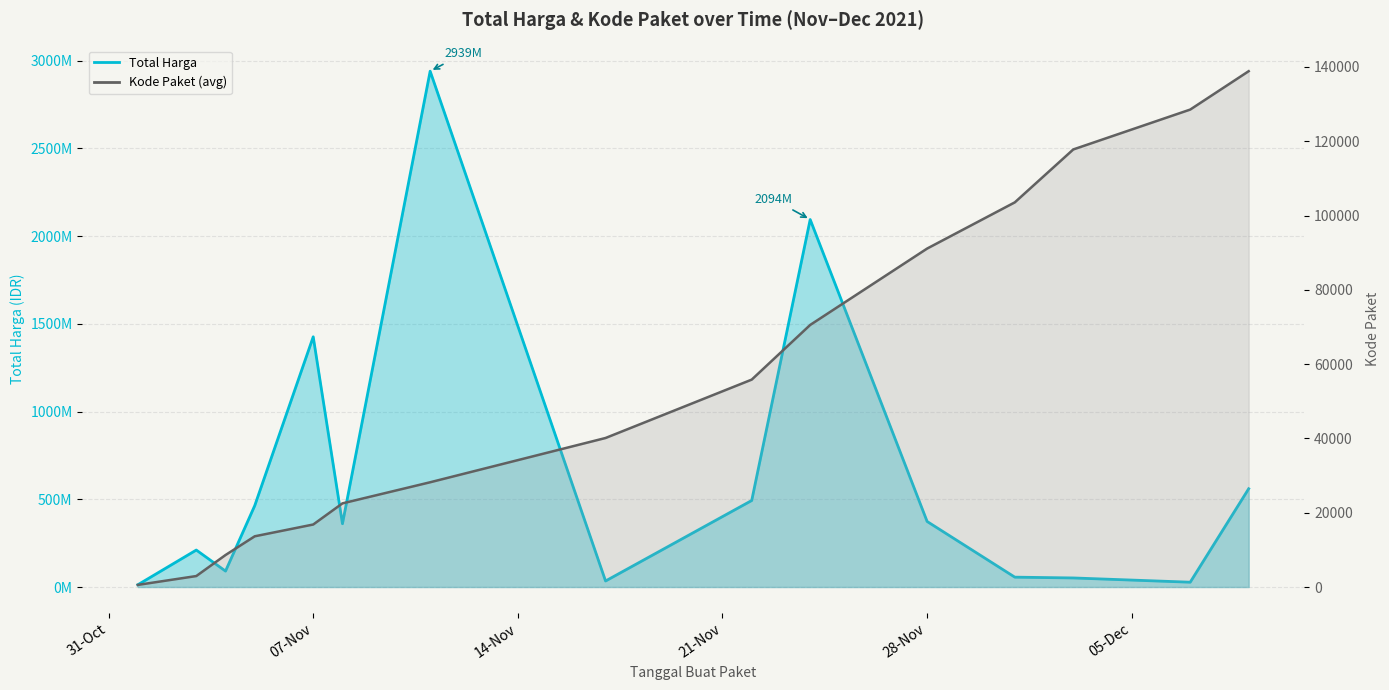

Is it true that Kode Paket (avg) equals 2118 at 2021-11-04?

False